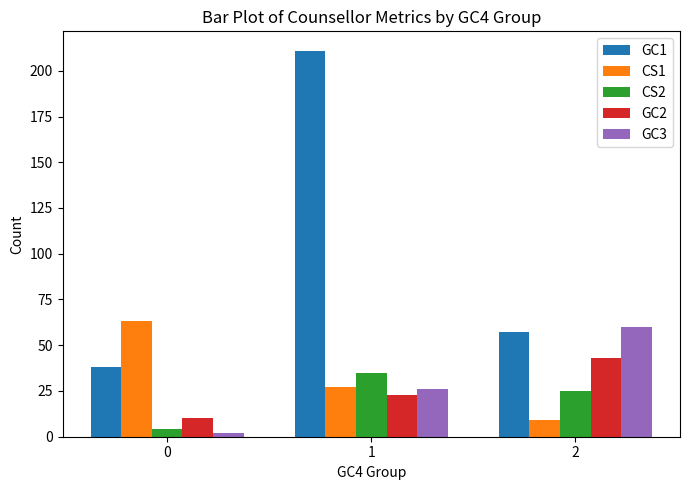

What is the difference between the highest and lowest values at 0?

61